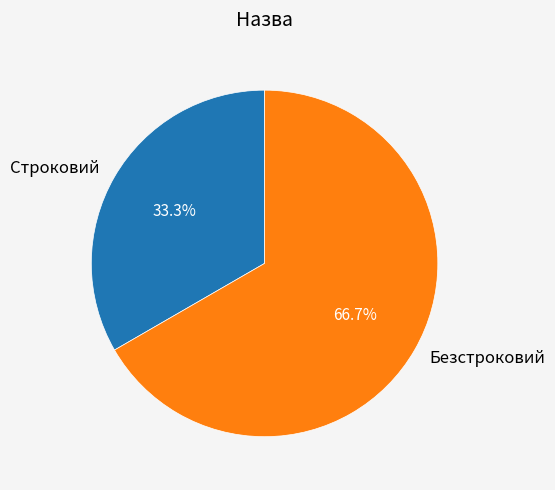

How many segments does this pie chart have?

2